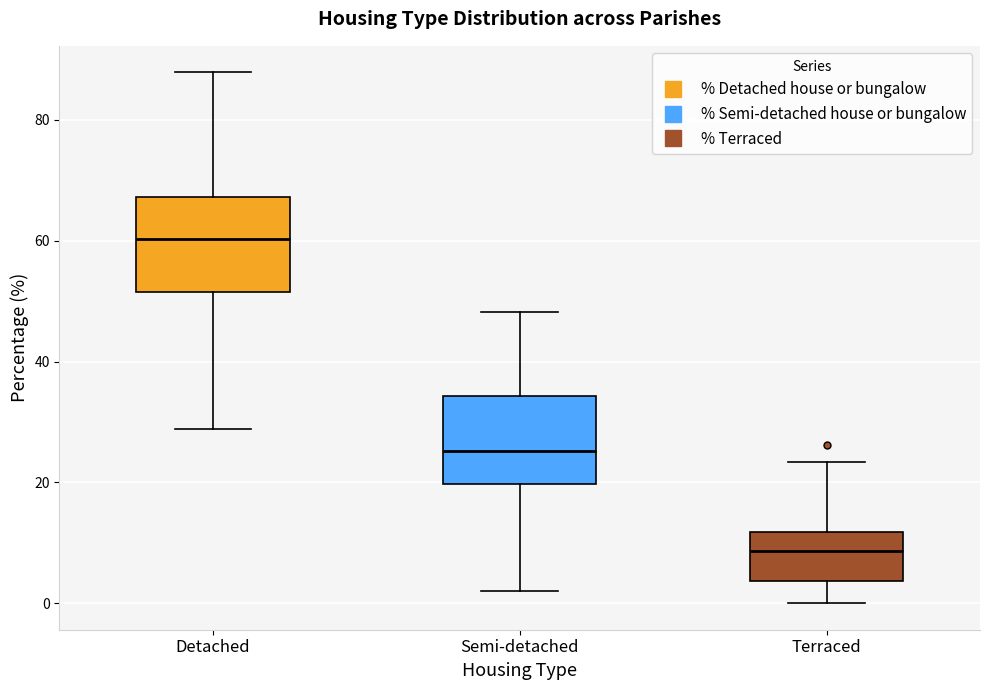

Reading left to right, read every box against the y-axis: the position of its median line, the range the box covers, and the ends of its whiskers. The values are not printed on the chart, so give them approximately, as read against the axis.

Detached: median 60, box 52 to 68, whiskers 28 to 88
Semi-detached: median 26, box 20 to 34, whiskers 2 to 48
Terraced: median 8, box 4 to 12, whiskers 0 to 24